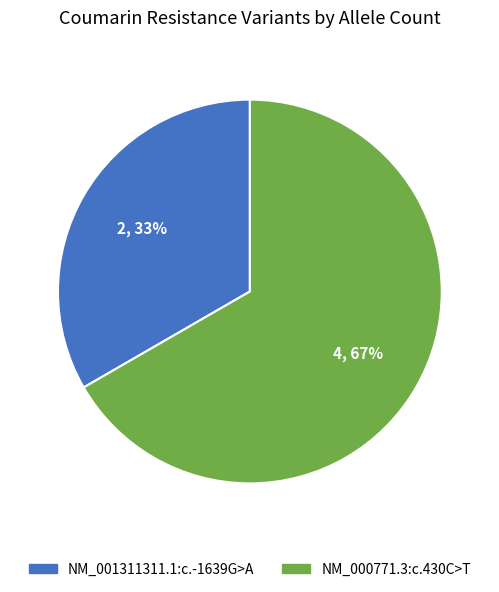

Between NM_000771.3:c.430C>T and NM_001311311.1:c.-1639G>A, which is larger?

NM_000771.3:c.430C>T